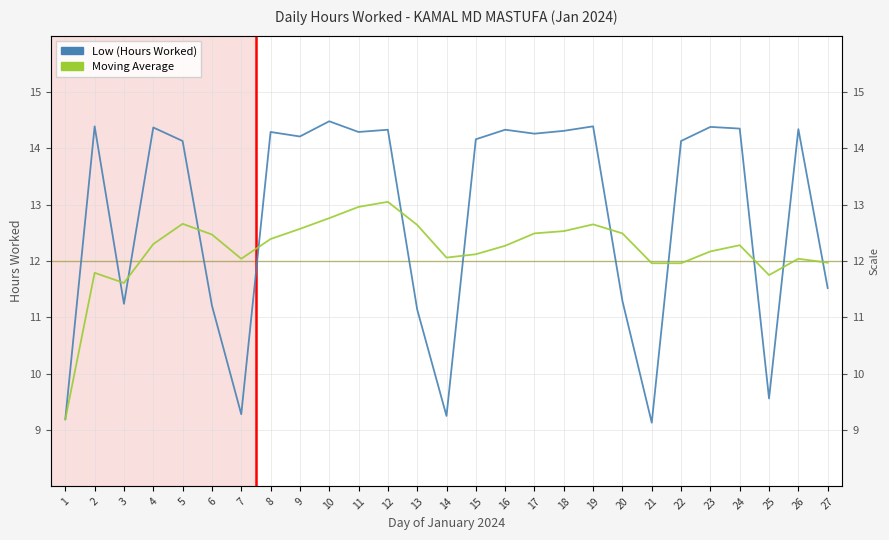

List the series in order of their overall mean, lowest first.

Moving Average, Low (Hours Worked)